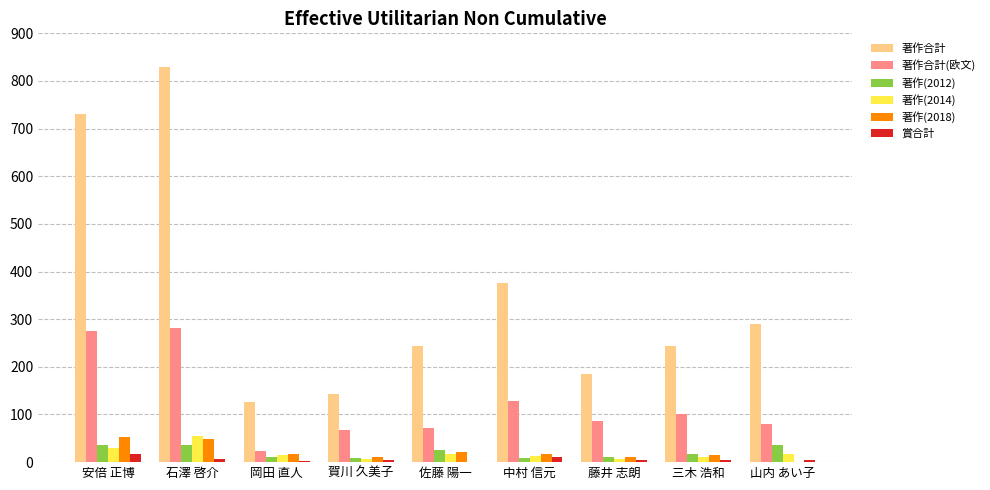

What is the greatest value displayed?

829